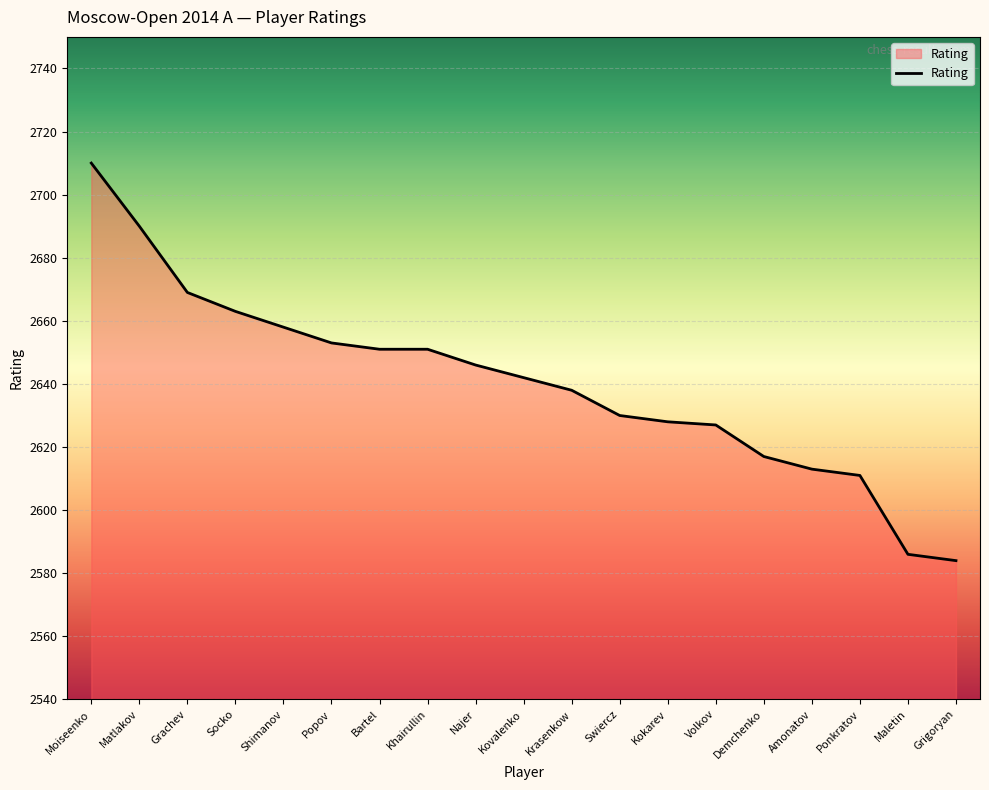

At which label is the value closest to 2647?

Najer